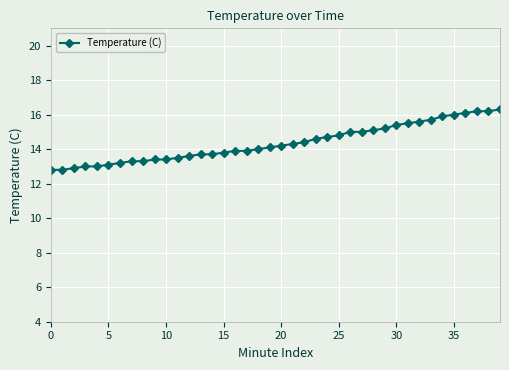

What is the value of the 28th point from the left?

15.0